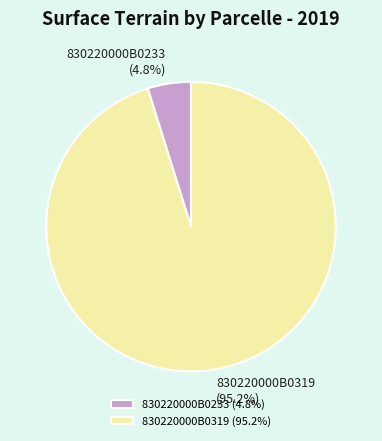

Between 830220000B0319 and 830220000B0233, which is larger?

830220000B0319